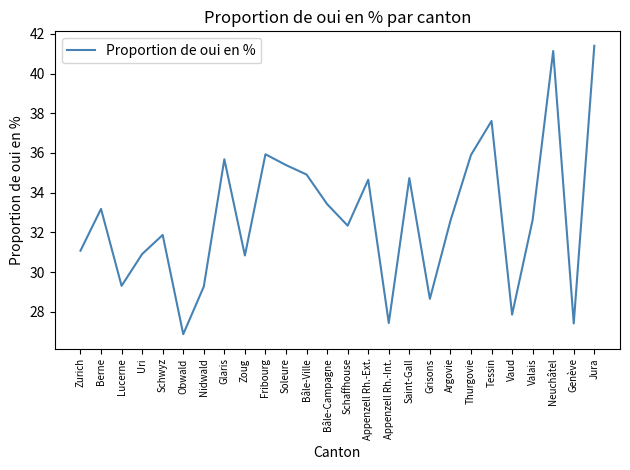

How many lines are shown in the chart?

1